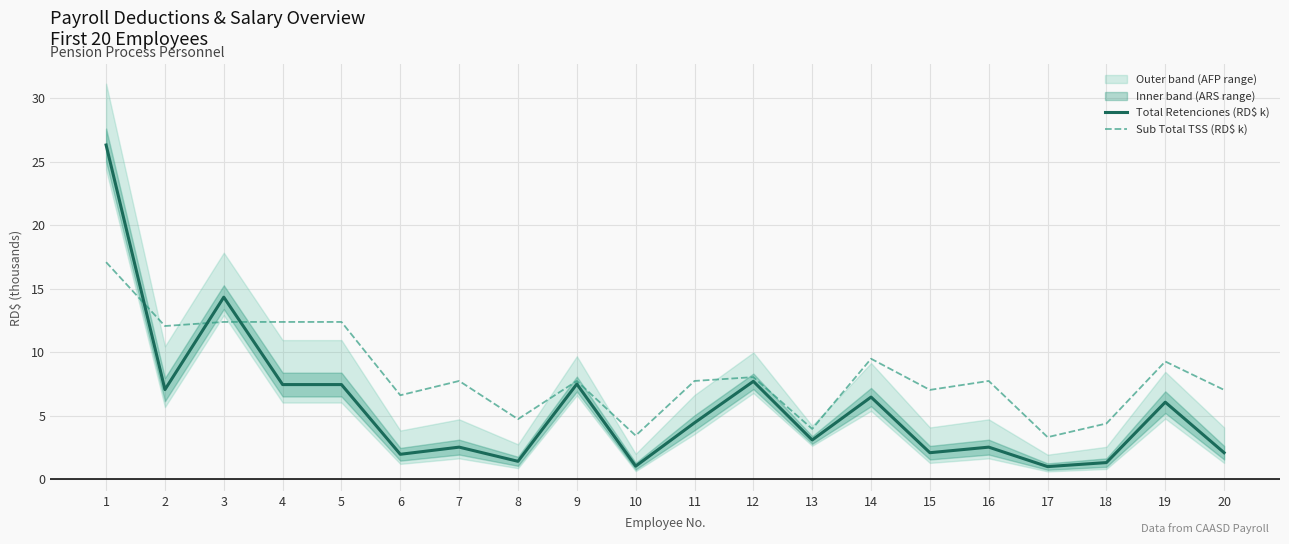

Rank the series by their average value, from lowest to highest.

Total Retenciones (RD$ k), Sub Total TSS (RD$ k)